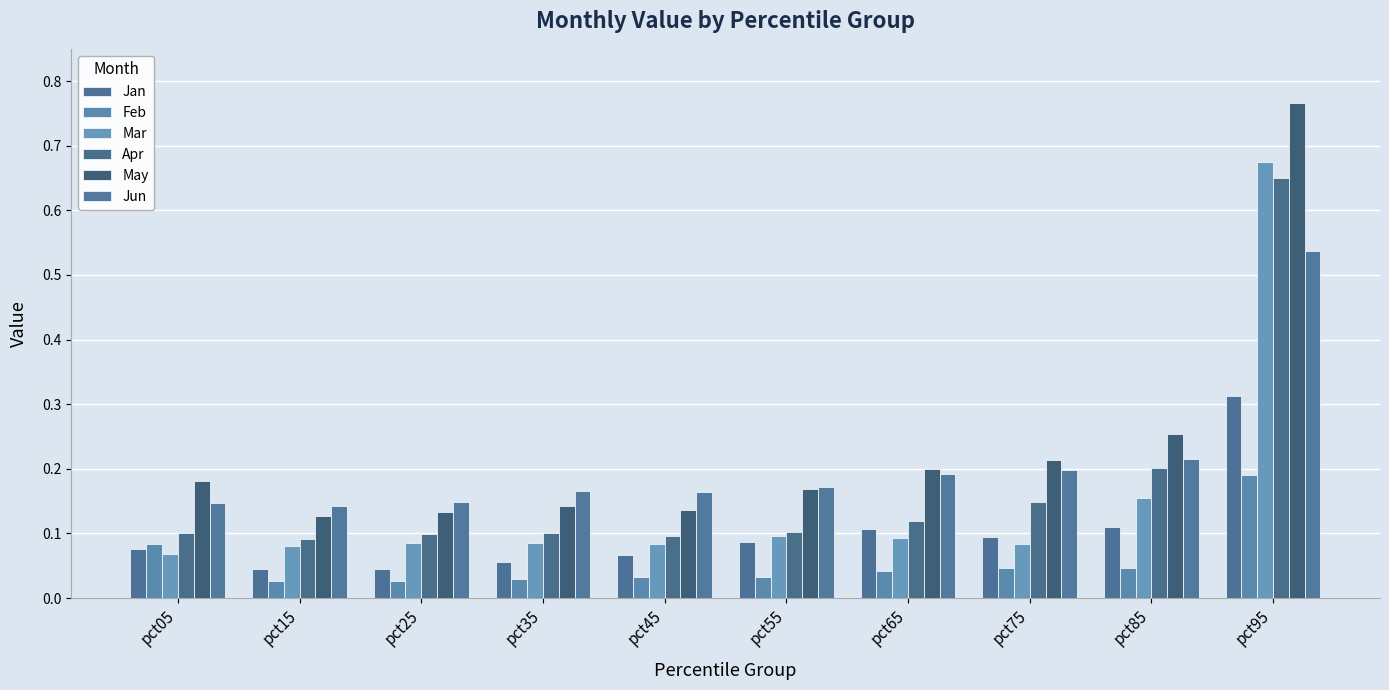

Reading right to left, extract all data points from this chart.

Jan: pct95=0.3	pct85=0.1	pct75=0.1	pct65=0.1	pct55=0.1	pct45=0.1	pct35=0.1	pct25=0.0	pct15=0.0	pct05=0.1
Feb: pct95=0.2	pct85=0.0	pct75=0.0	pct65=0.0	pct55=0.0	pct45=0.0	pct35=0.0	pct25=0.0	pct15=0.0	pct05=0.1
Mar: pct95=0.7	pct85=0.2	pct75=0.1	pct65=0.1	pct55=0.1	pct45=0.1	pct35=0.1	pct25=0.1	pct15=0.1	pct05=0.1
Apr: pct95=0.6	pct85=0.2	pct75=0.1	pct65=0.1	pct55=0.1	pct45=0.1	pct35=0.1	pct25=0.1	pct15=0.1	pct05=0.1
May: pct95=0.8	pct85=0.3	pct75=0.2	pct65=0.2	pct55=0.2	pct45=0.1	pct35=0.1	pct25=0.1	pct15=0.1	pct05=0.2
Jun: pct95=0.5	pct85=0.2	pct75=0.2	pct65=0.2	pct55=0.2	pct45=0.2	pct35=0.2	pct25=0.1	pct15=0.1	pct05=0.1